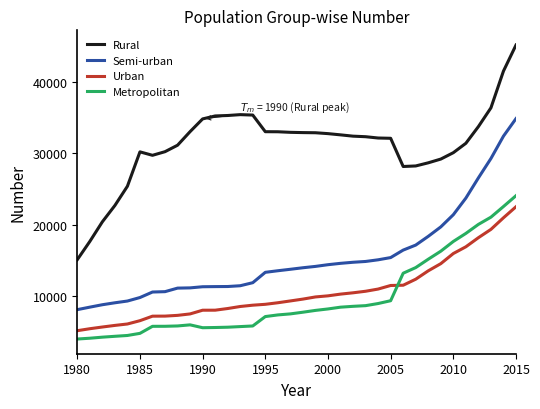

What is the lowest value of the Urban series?

5178